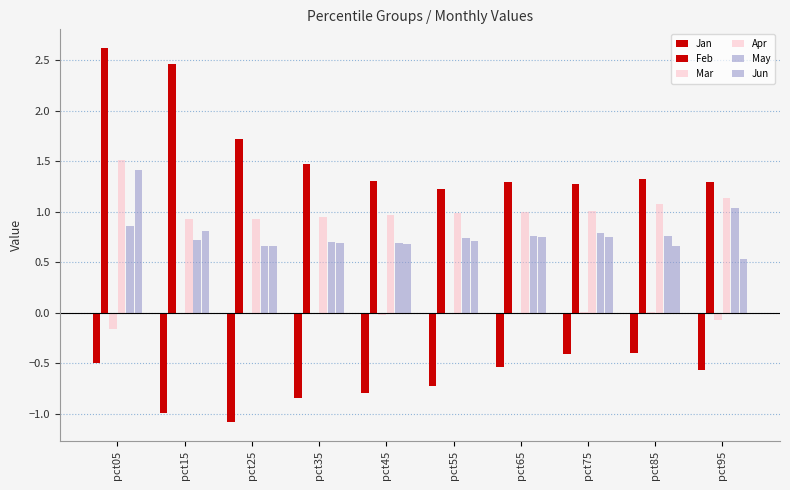

What is the value of the May bar at the 9th from the left?

0.8